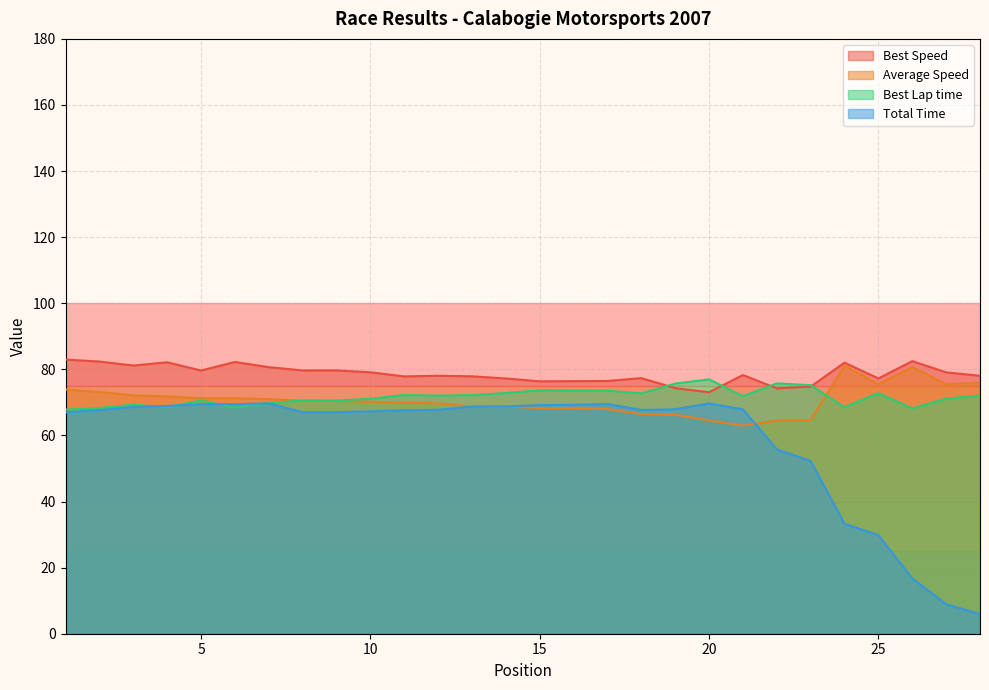

How many data points in Total Time are above 67?

20